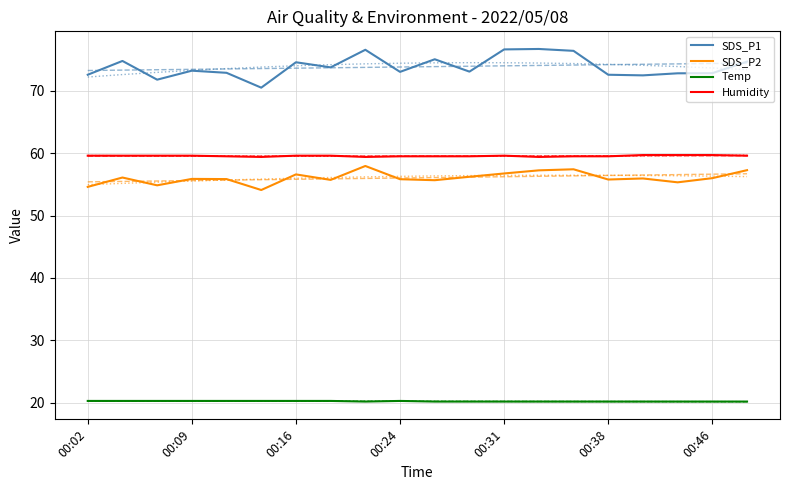

What is the minimum value for Humidity?

59.4